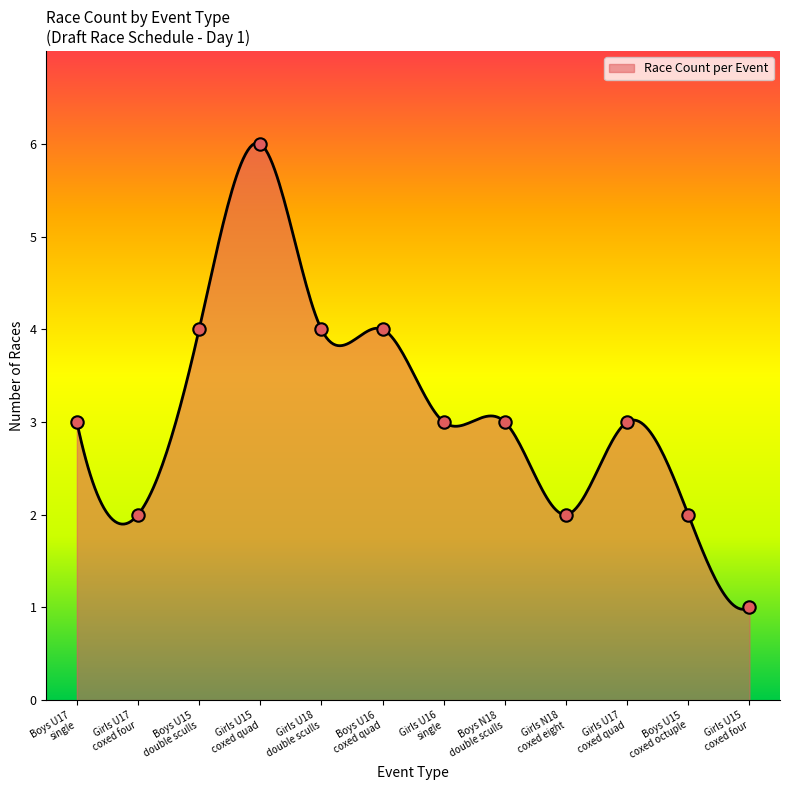

What is the change in value from Boys U17 single to Girls N18 coxed eight?

-1